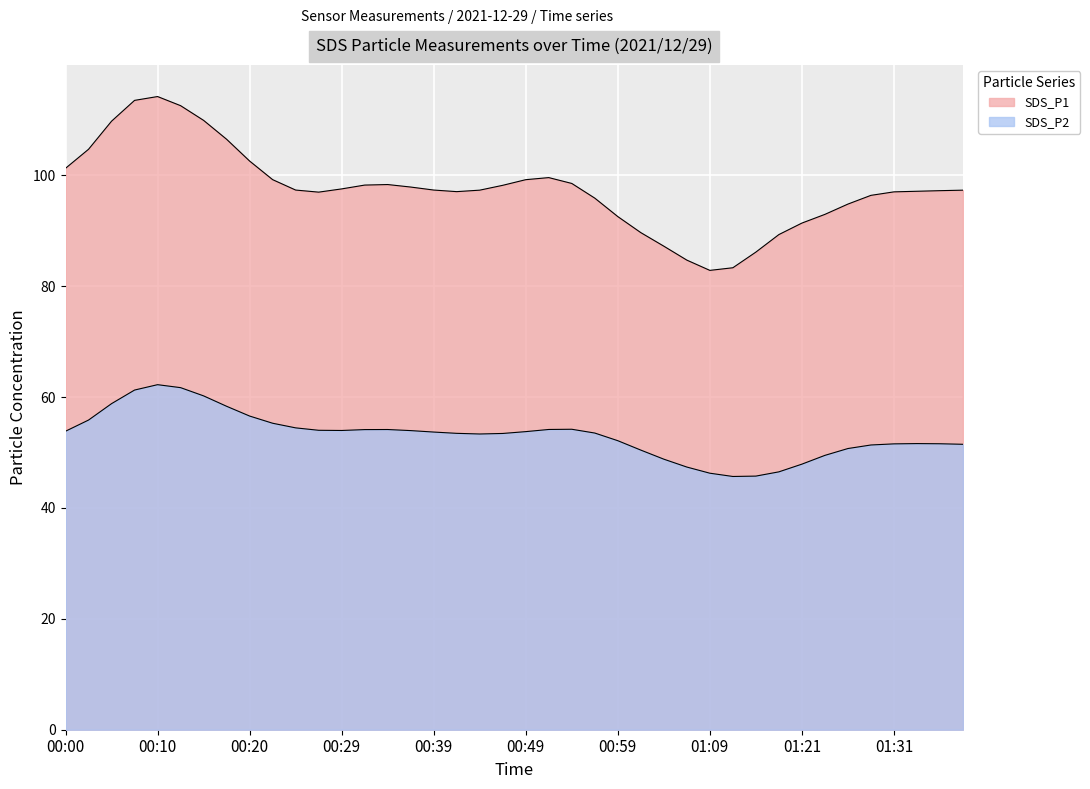

The value of SDS_P1 at 00:56 is 96.0. True or false?

True